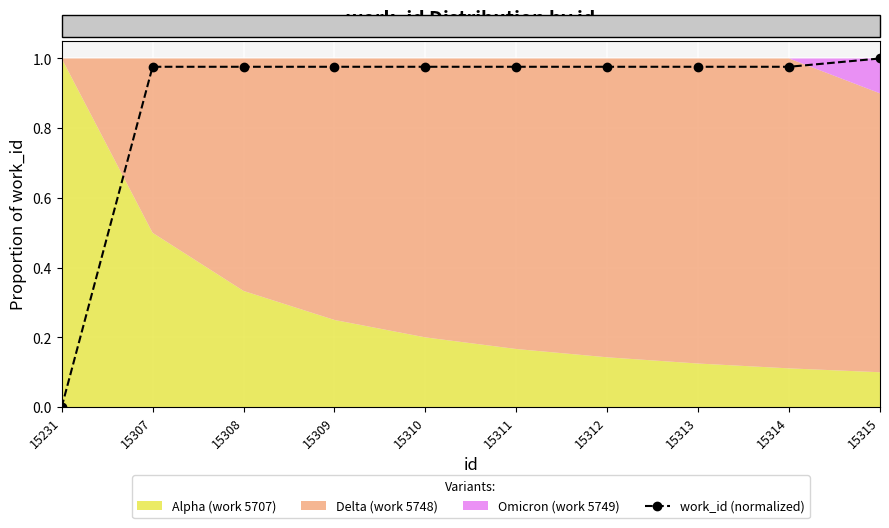

The value at 15314 is 1.0. True or false?

True